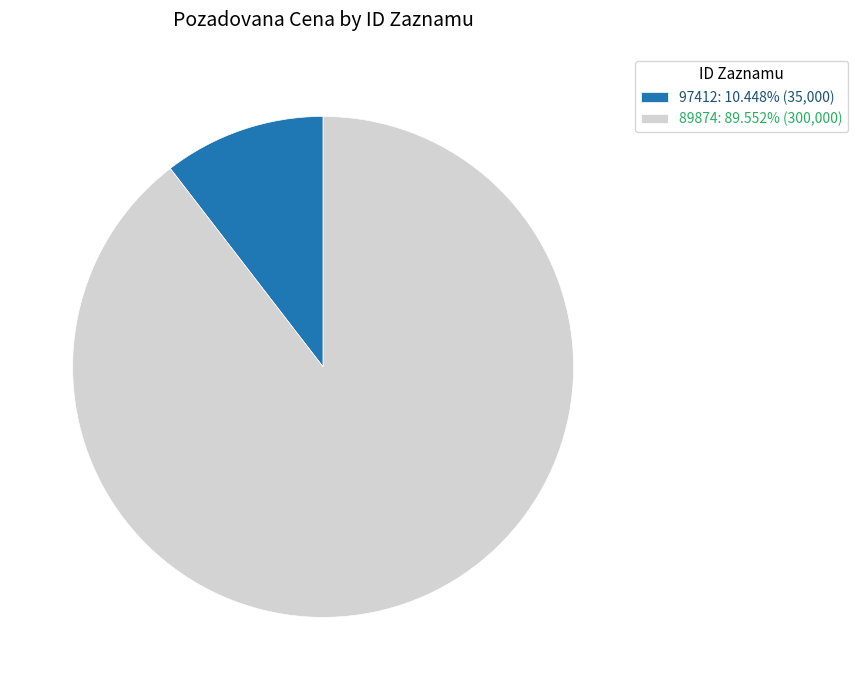

What is the ratio of the value at 89874: 89.552% (300,000) to the value at 97412: 10.448% (35,000)?

8.6